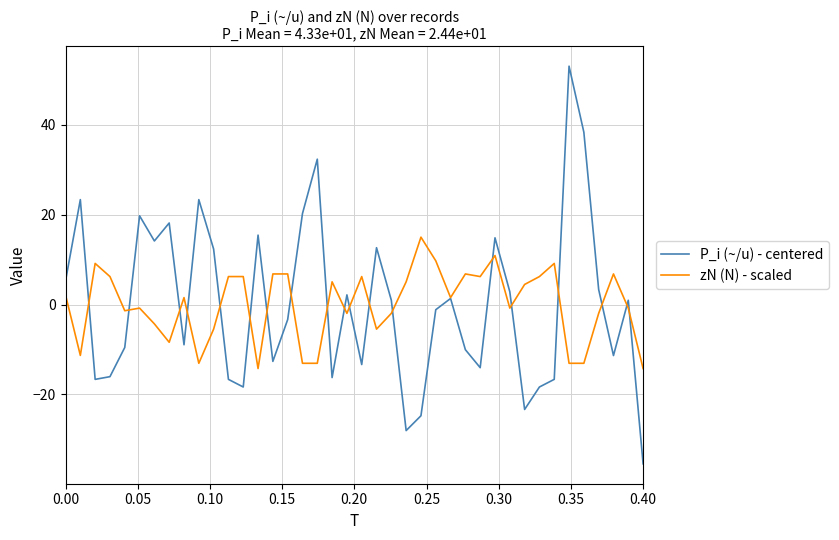

True or false: P_i (~/u) - centered and zN (N) - scaled cross at least once.

True